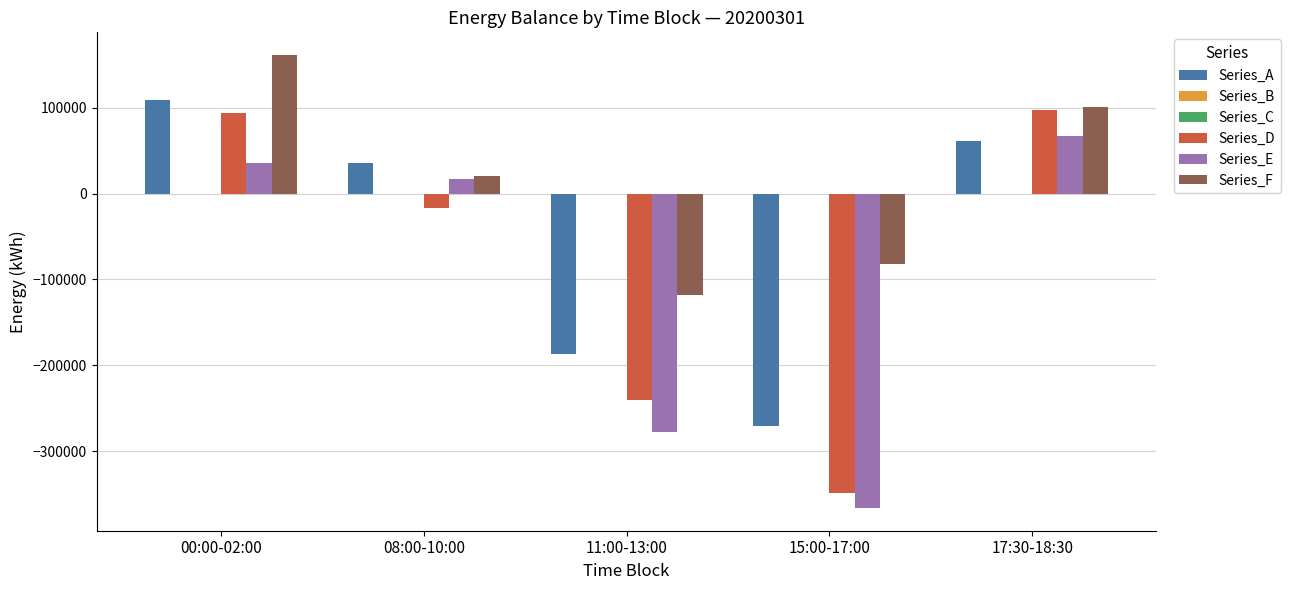

Where is Series_D nearest to the value -126138?

08:00-10:00